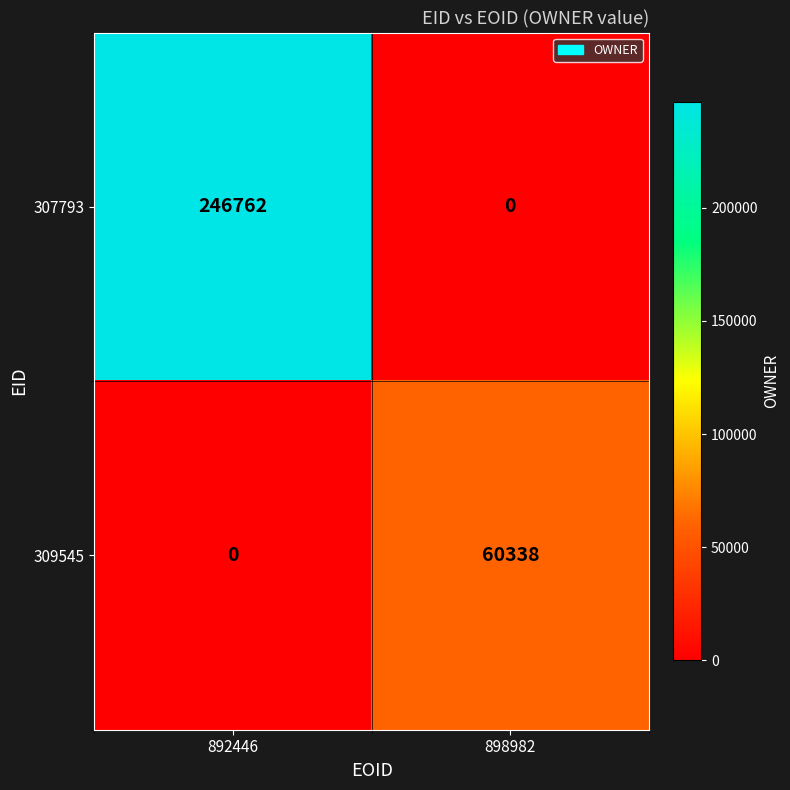

True or false: 307793 has a value of 246762 at 892446.

True